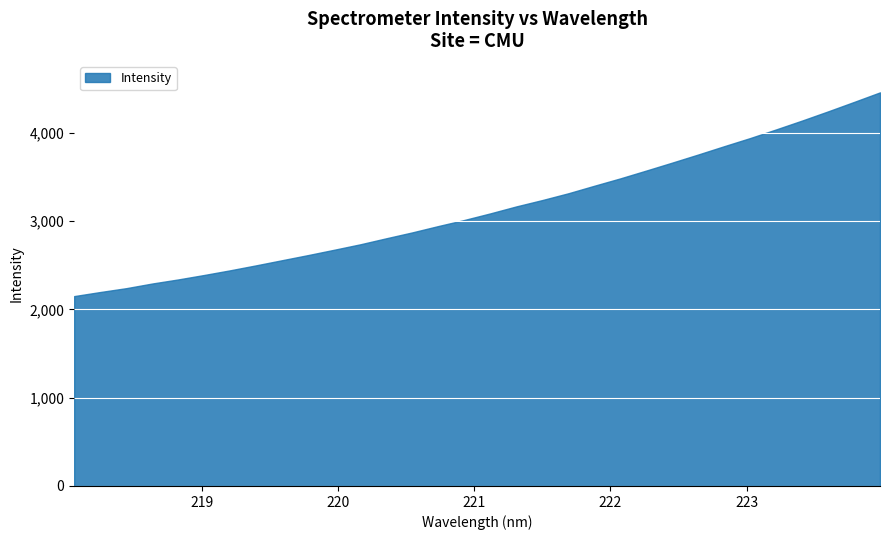

What position from the left is 218.2508?

2